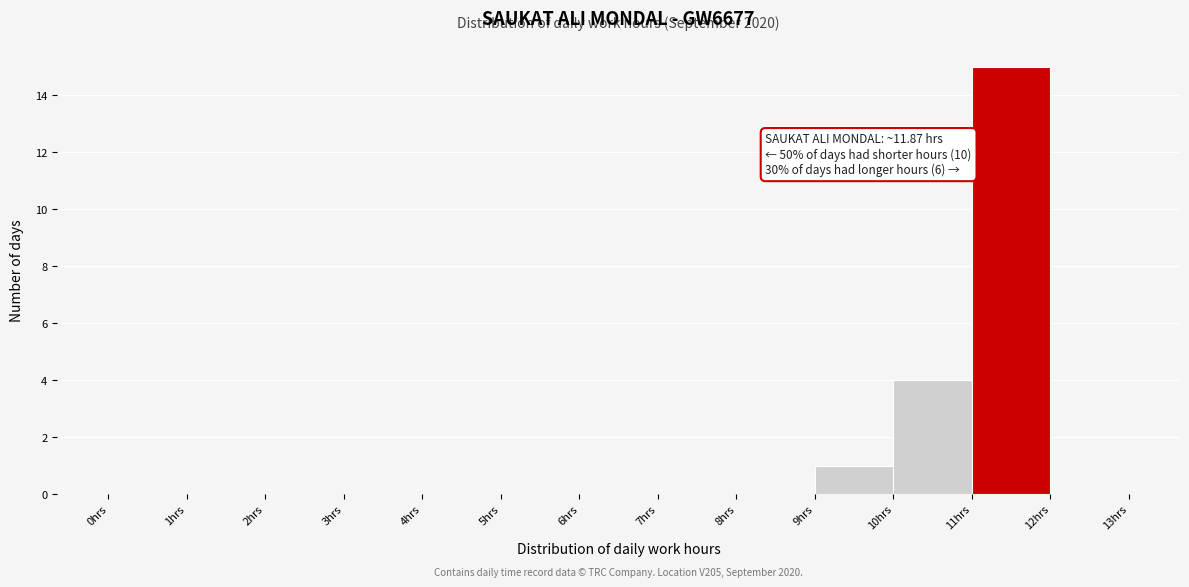

Over which range of the x-axis is the bar tallest?

11 to 12